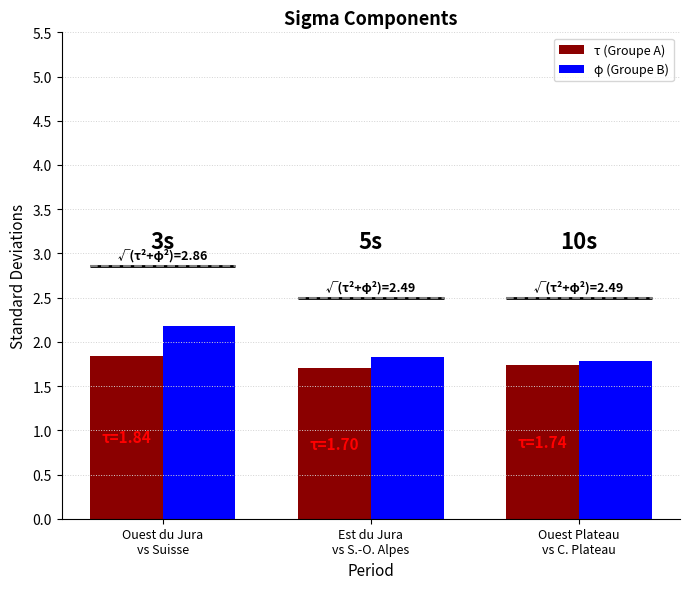

The value of τ (Groupe A) at Ouest Plateau
vs C. Plateau is 1.7. True or false?

True